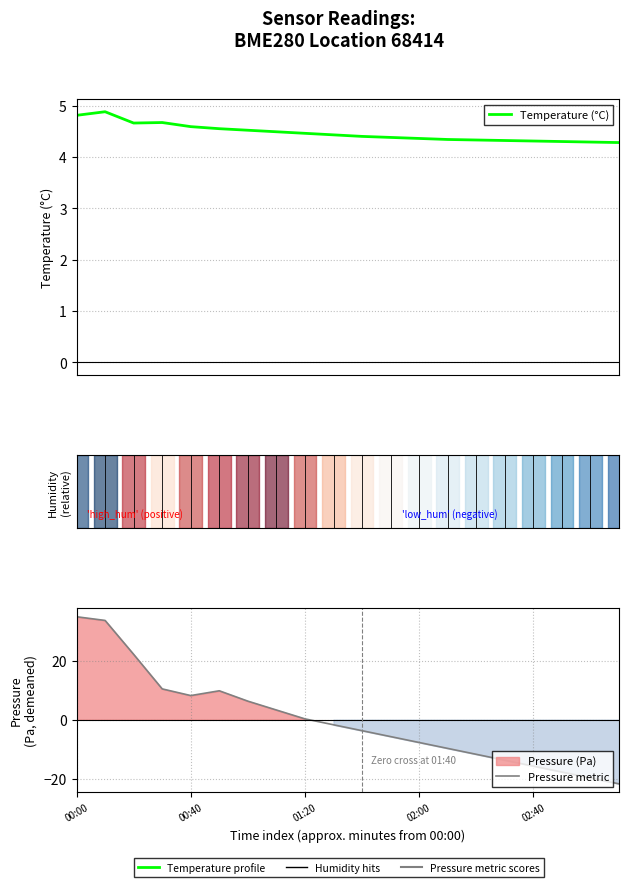

What is the value of the Pressure metric point at the 12th from the left?

-5.7